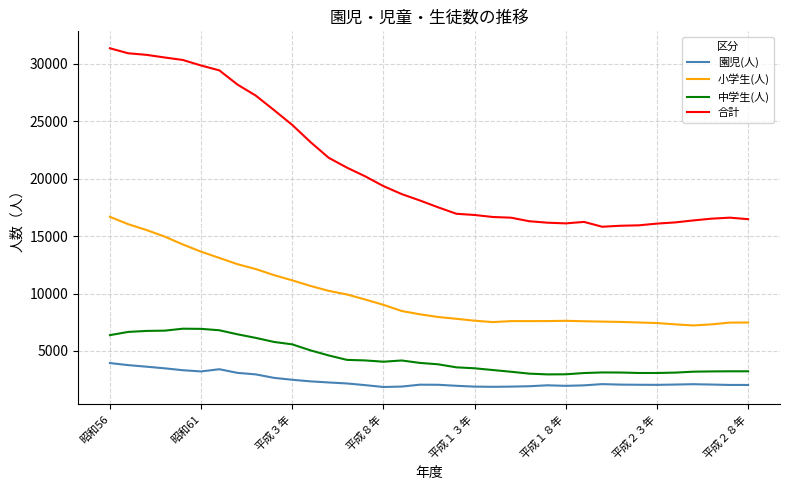

Which series has the largest range (max minus min)?

合計